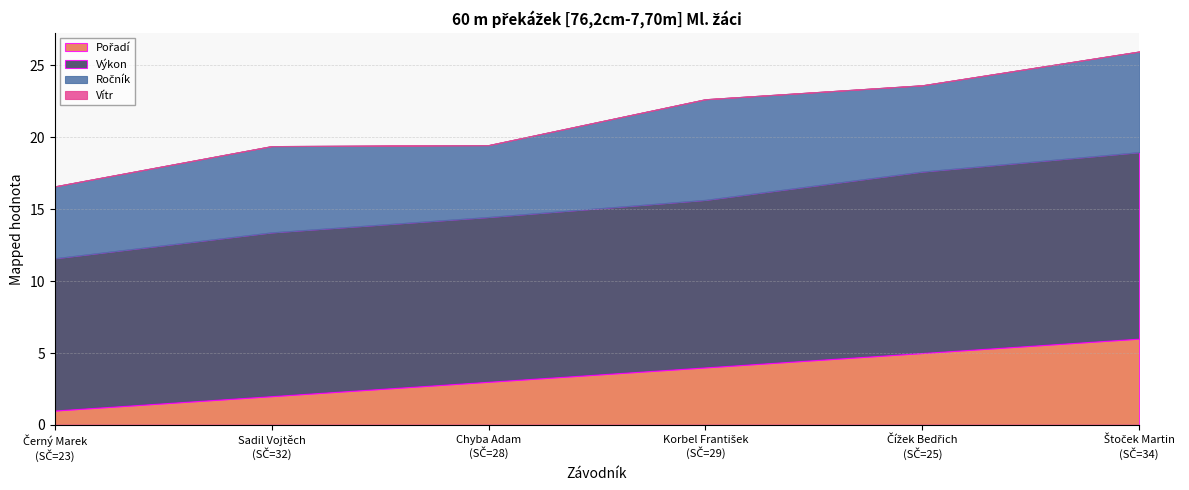

What is the maximum value shown in the chart?

13.0